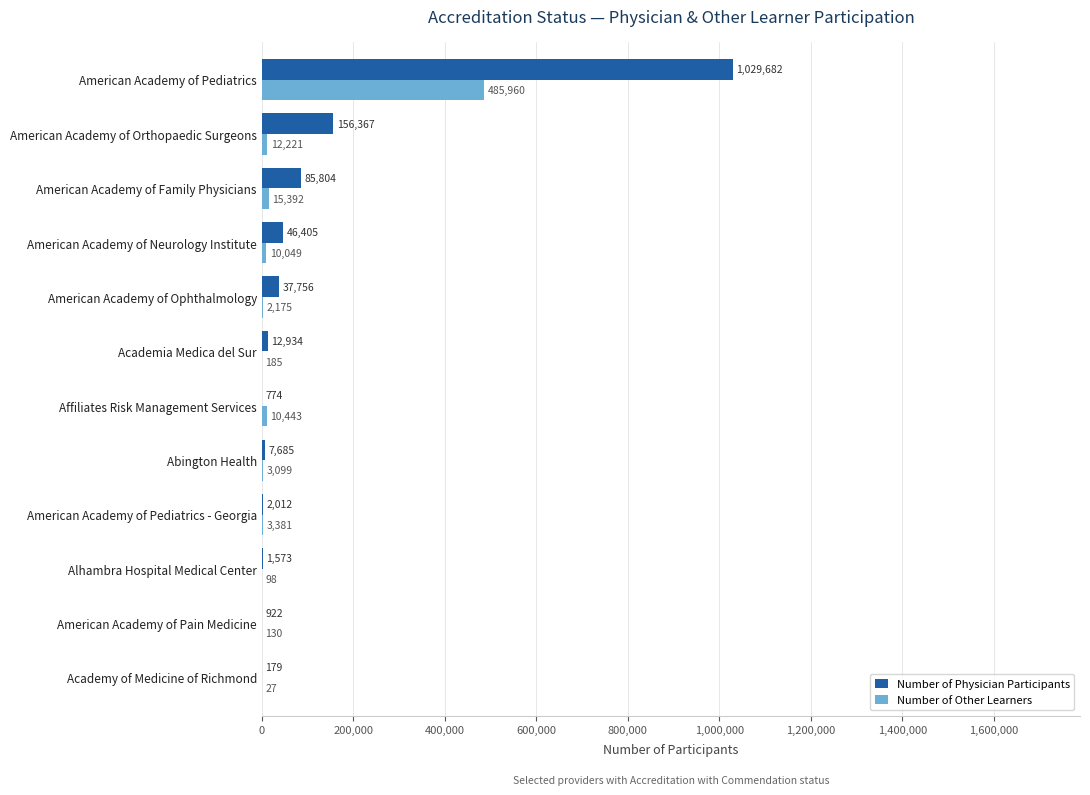

The Number of Other Learners series shows 3381 at American Academy of Pediatrics - Georgia. True or false?

True